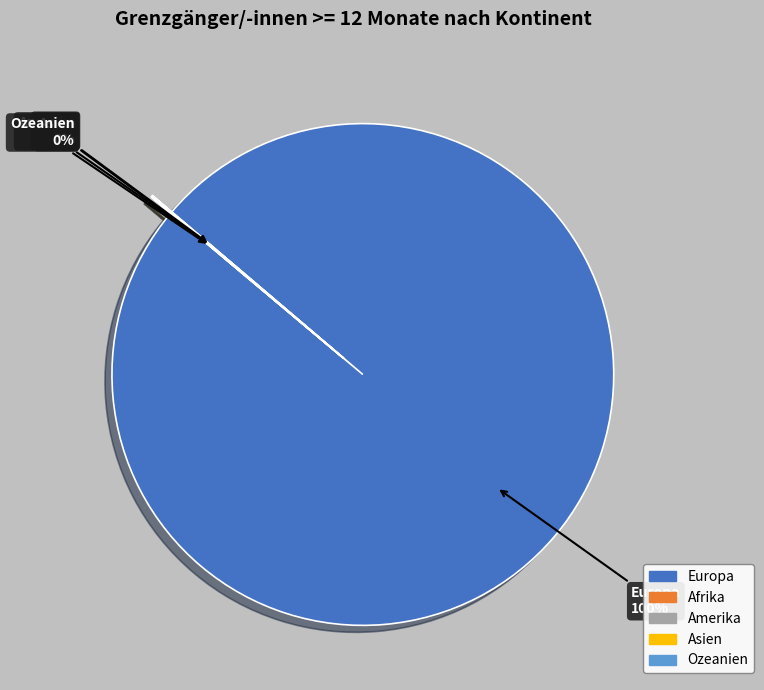

To the nearest percent, what portion does Europa represent?

100%